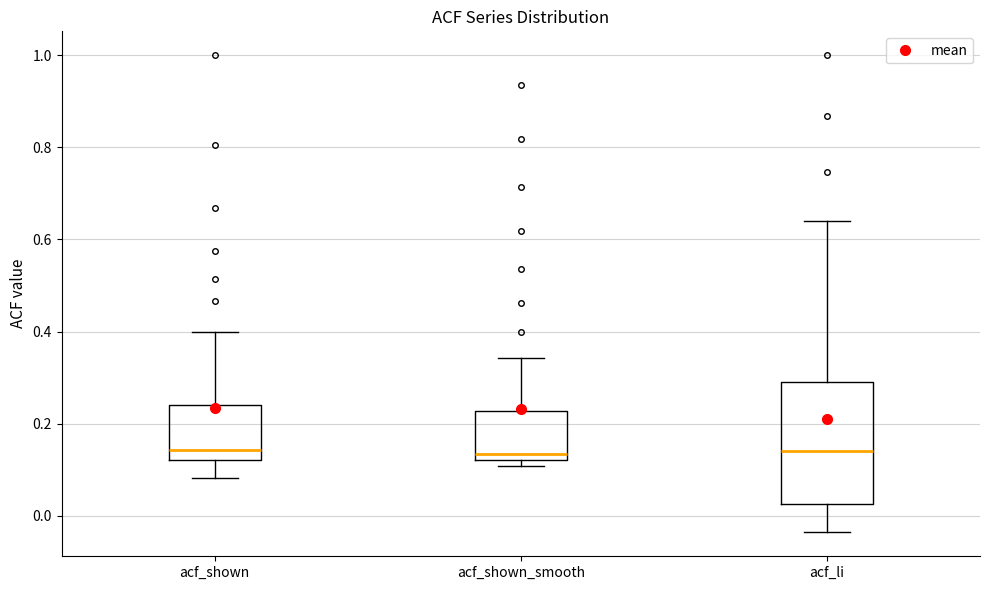

Where does the upper whisker of the box for acf_shown_smooth end on the y-axis? The values are not printed on the chart, so give them approximately, as read against the axis.

0.34